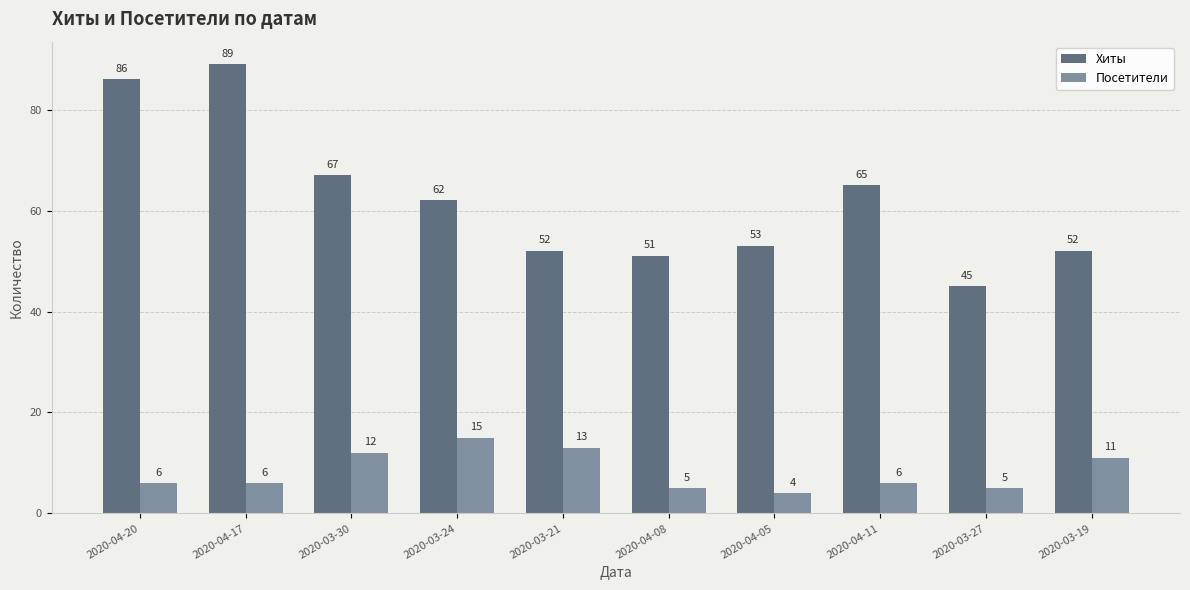

What is the approximate value of Хиты at 2020-03-27?

45